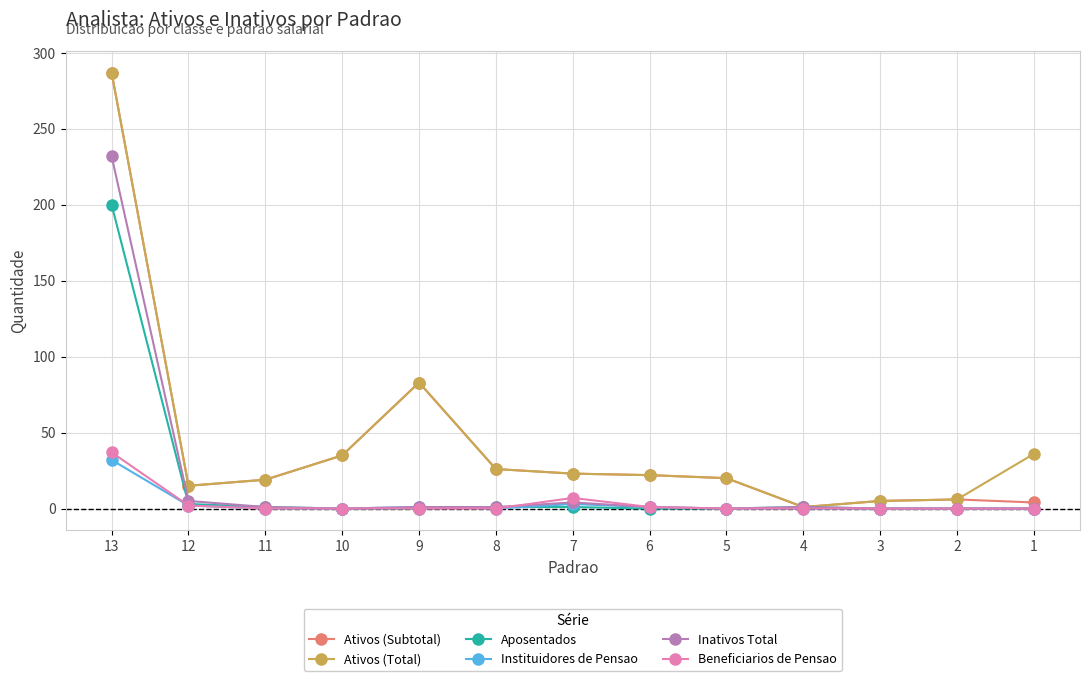

The Instituidores de Pensao series shows 1 at 9. True or false?

True